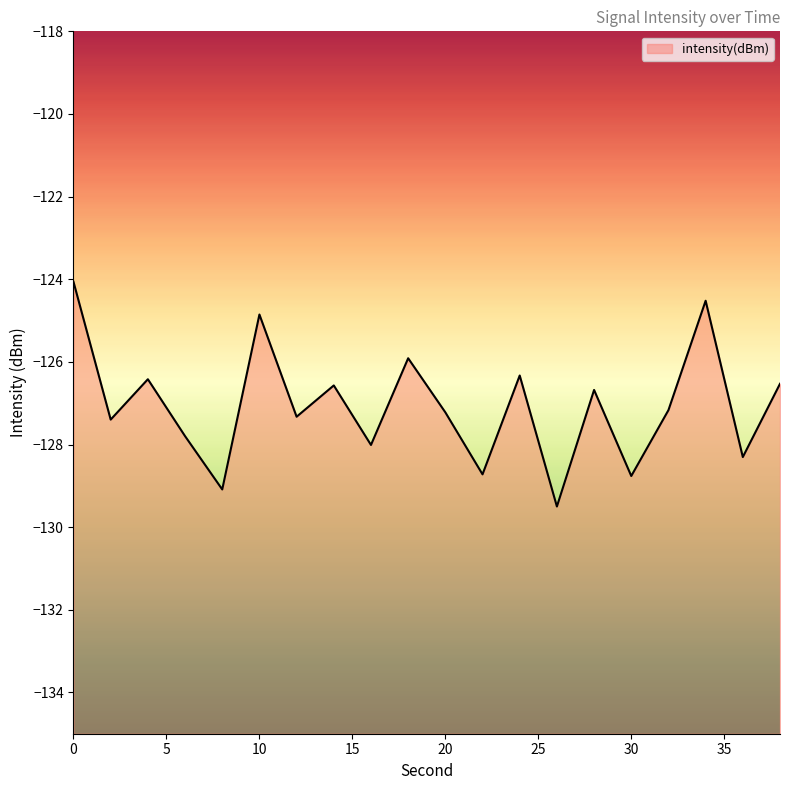

How many lines are shown in the chart?

1